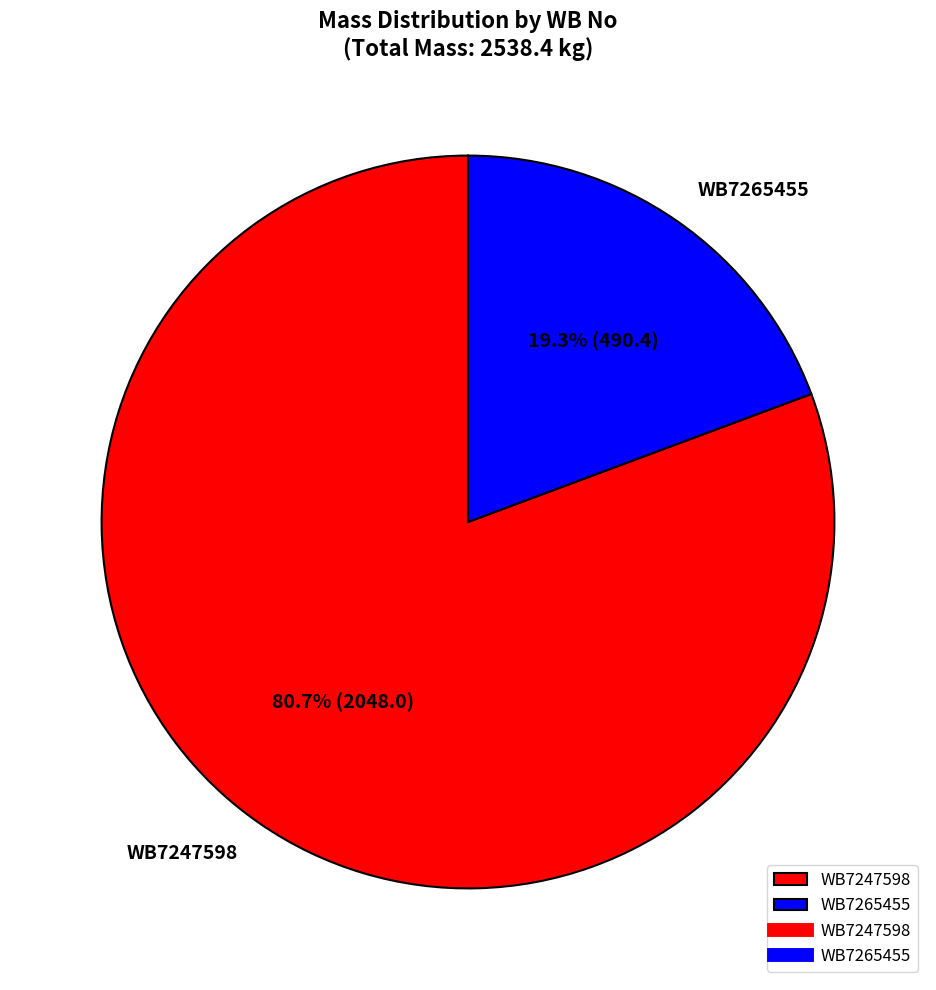

To the nearest percent, what is the combined percentage of WB7265455 and WB7247598?

100%